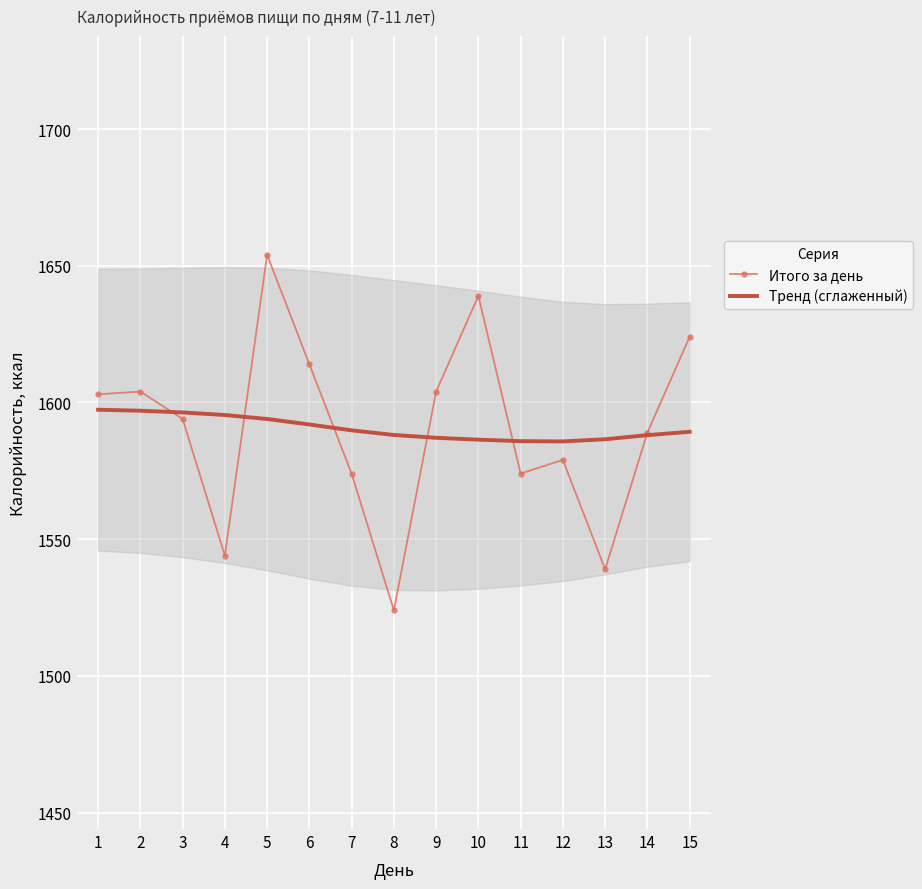

List the series in order of their peak value, lowest first.

Тренд (сглаженный), Итого за день